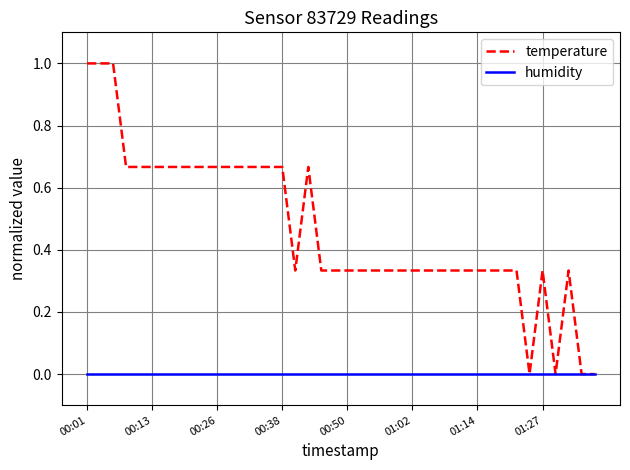

Which series has the widest spread of values?

temperature